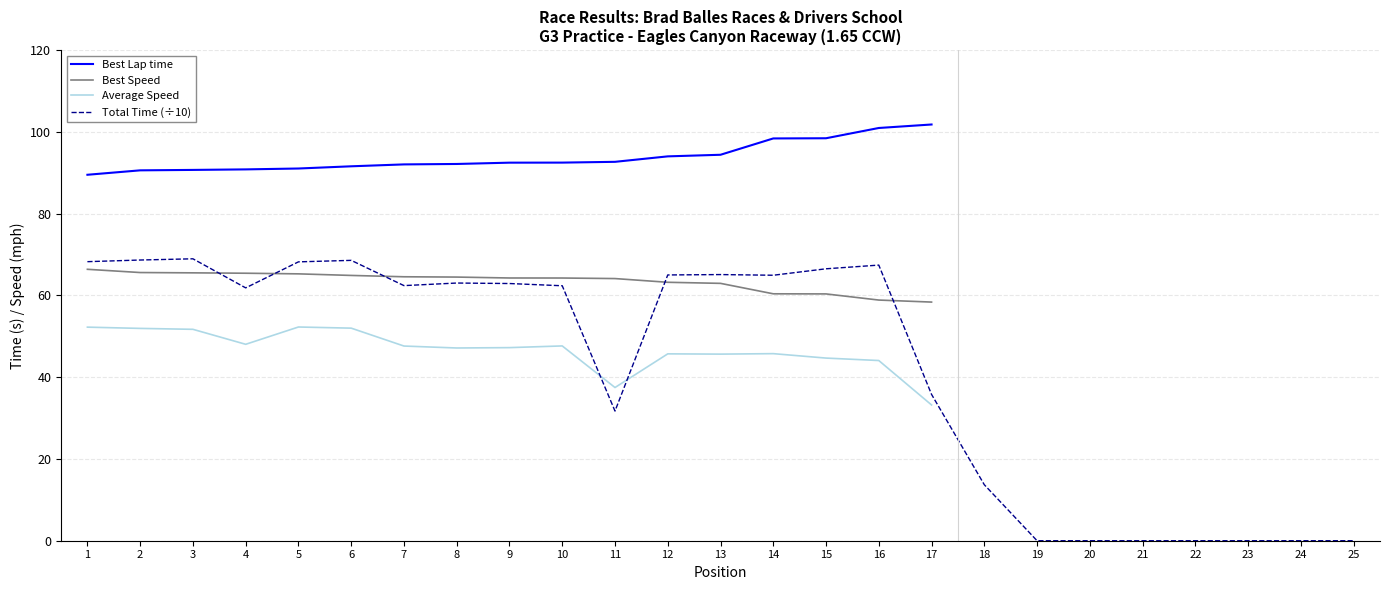

True or false: Best Speed and Average Speed cross at least once.

False